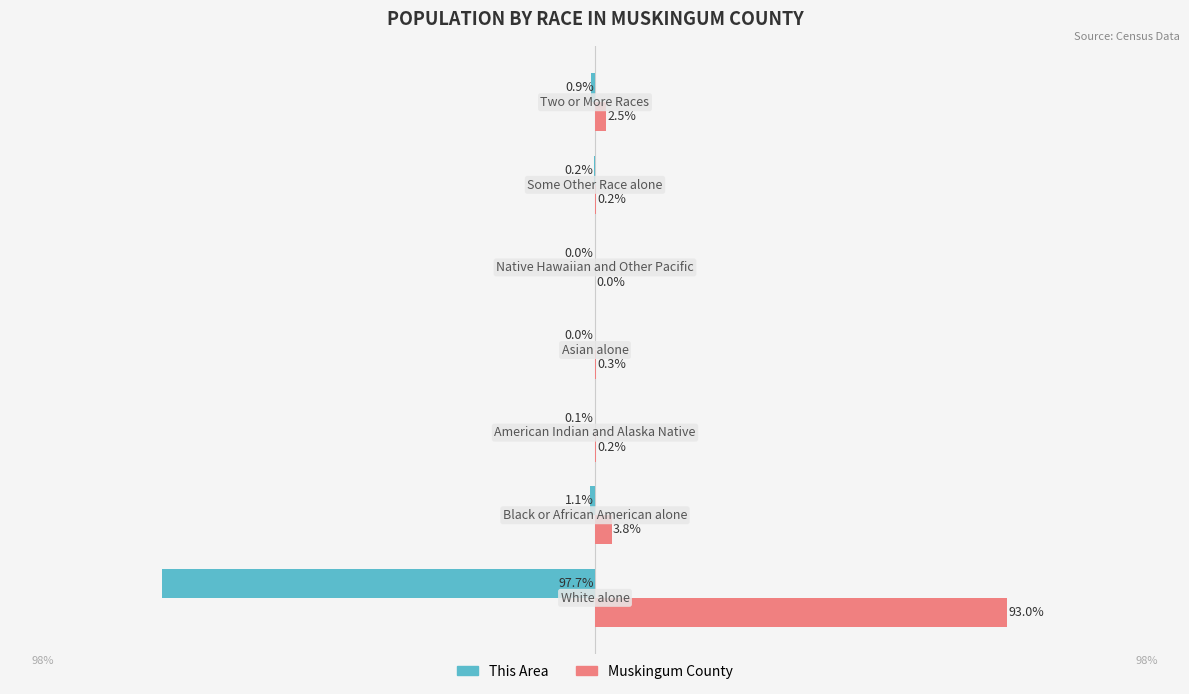

Which series has the largest total across all categories?

Muskingum County